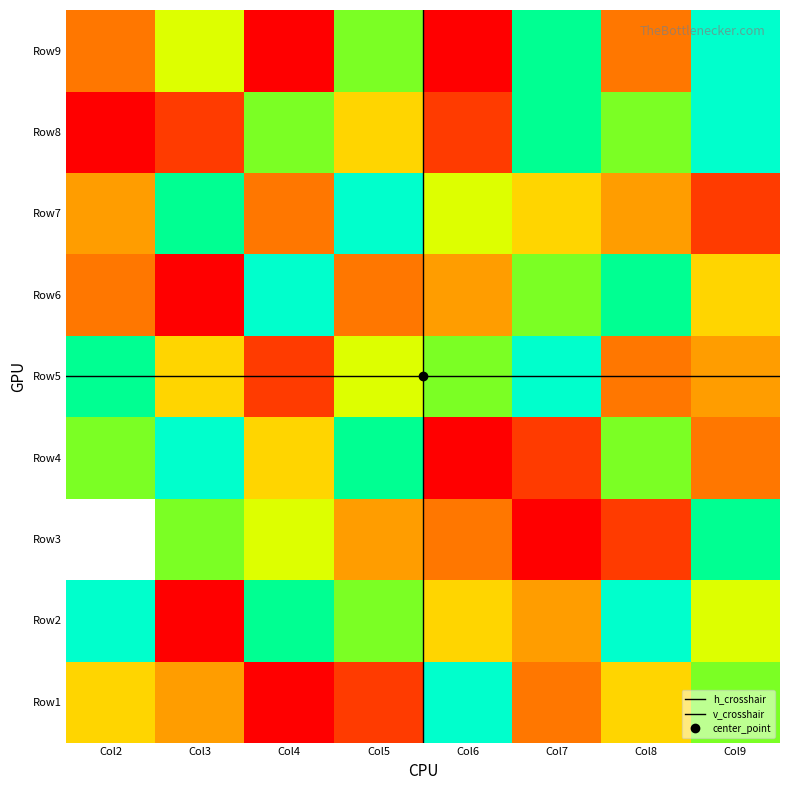

At which label is 5 closest to 5?

8